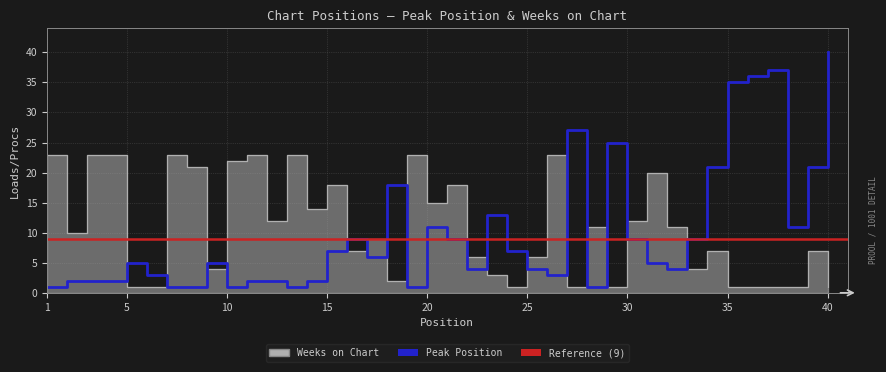

What is the maximum value shown in the chart?

40